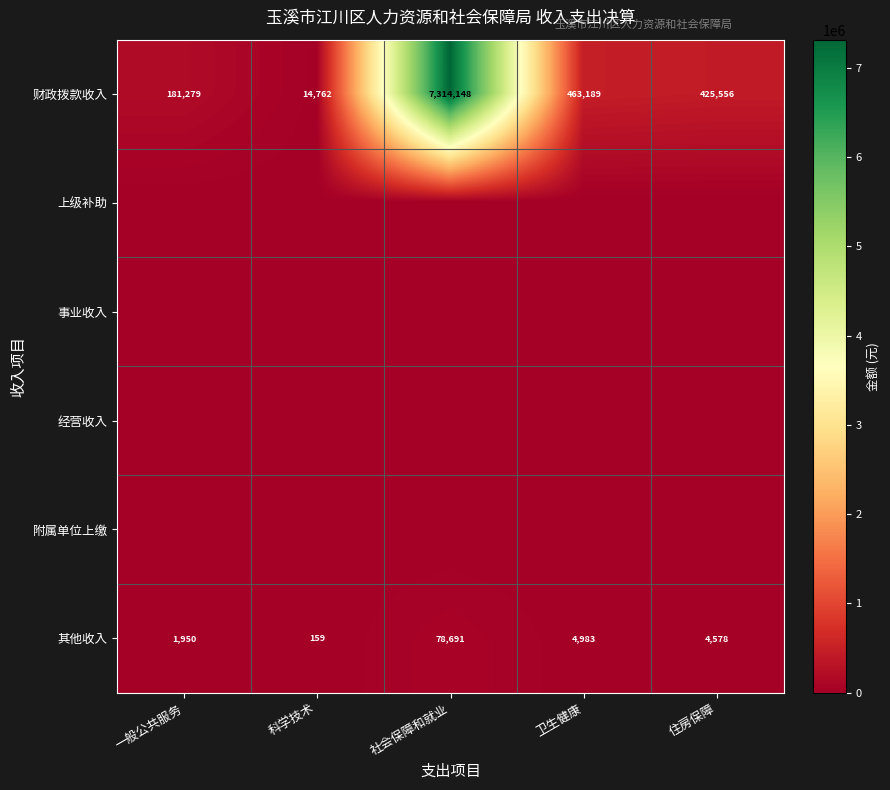

At which category does the chart reach its peak across all series?

社会保障和就业